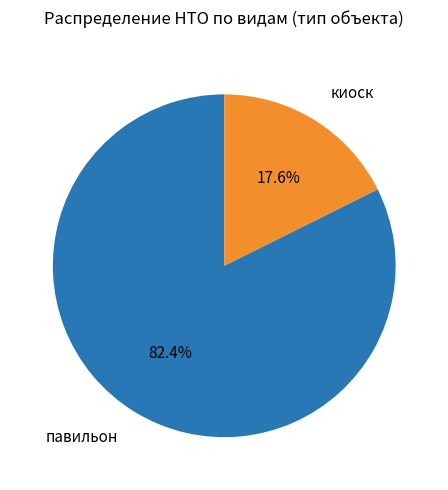

The павильон slice represents 82% of the pie. True or false?

True